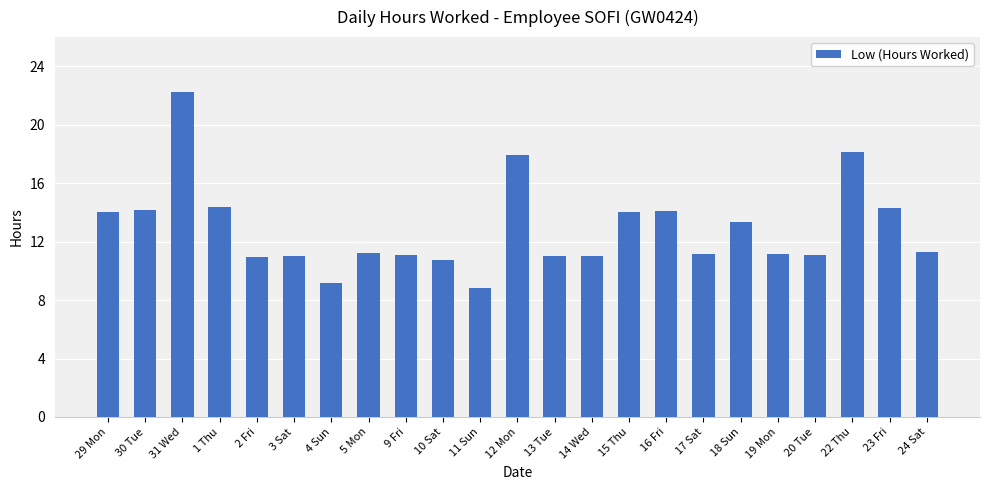

The chart shows a value of 22.2 at 31 Wed. True or false?

True